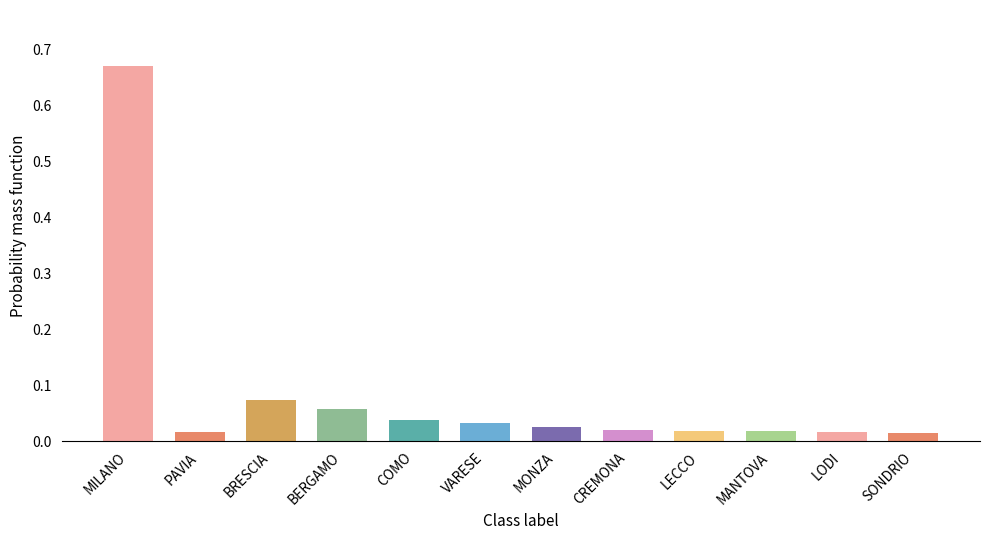

What is the sum of all values?

1.0